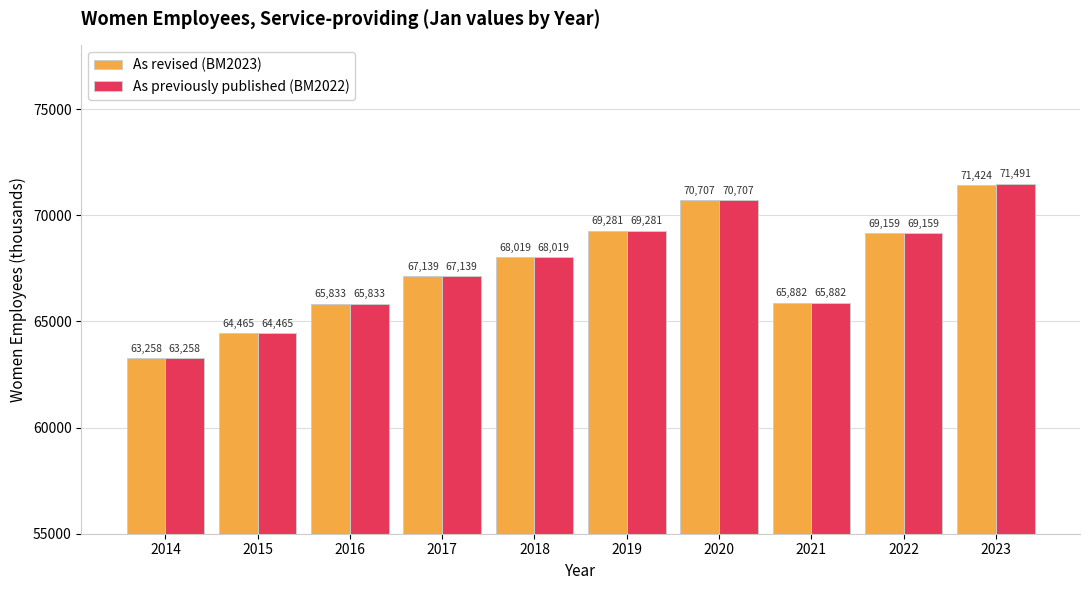

Which series has the largest range (max minus min)?

As previously published (BM2022)